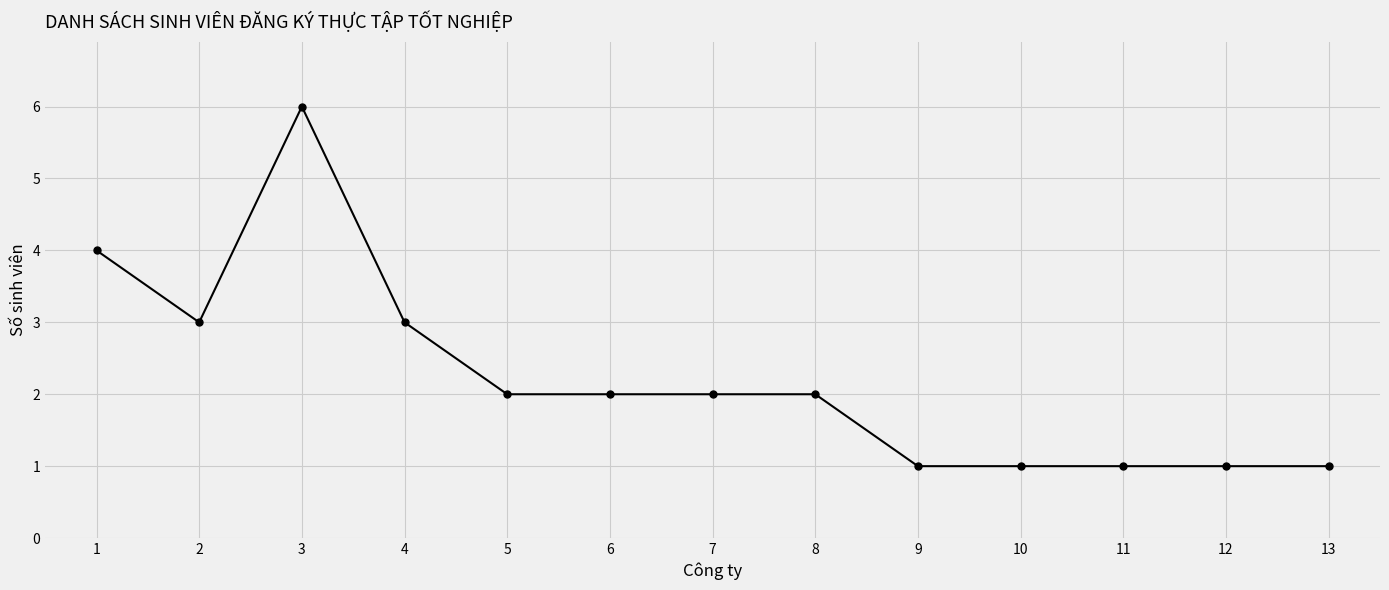

What is the value of the 13th point from the left?

1